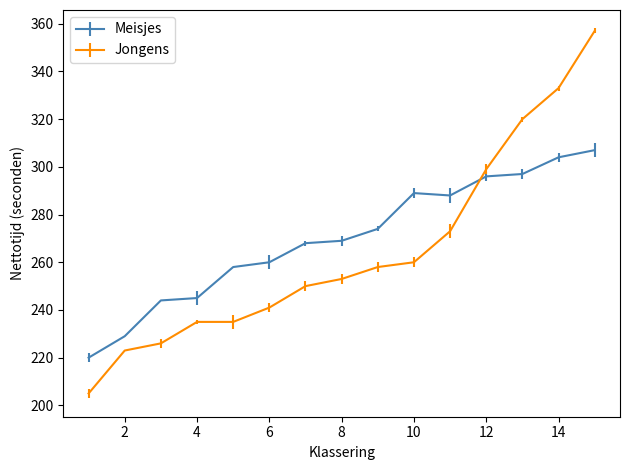

Which series has the widest spread of values?

Jongens